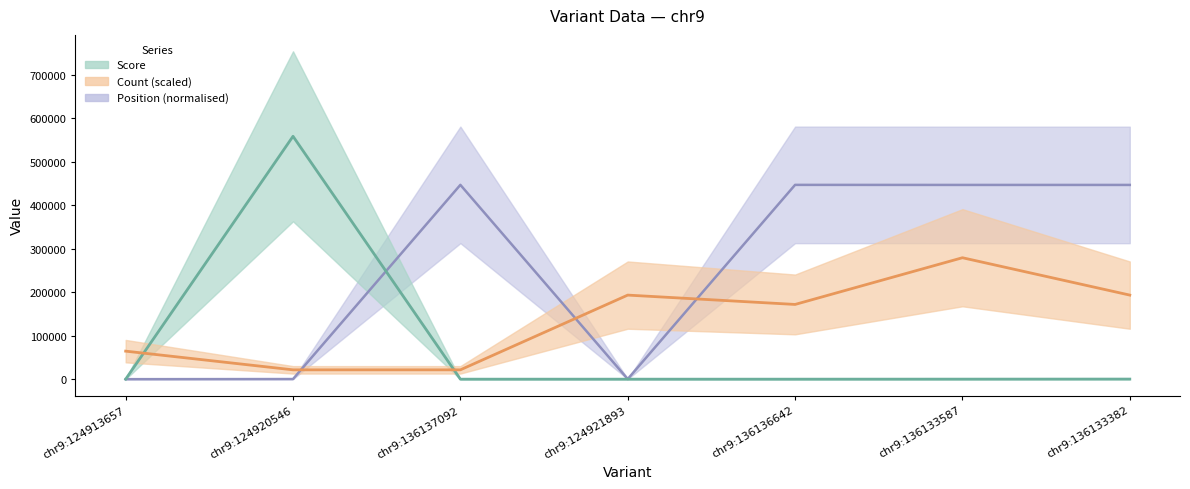

How many times do Position and Count cross each other?

3